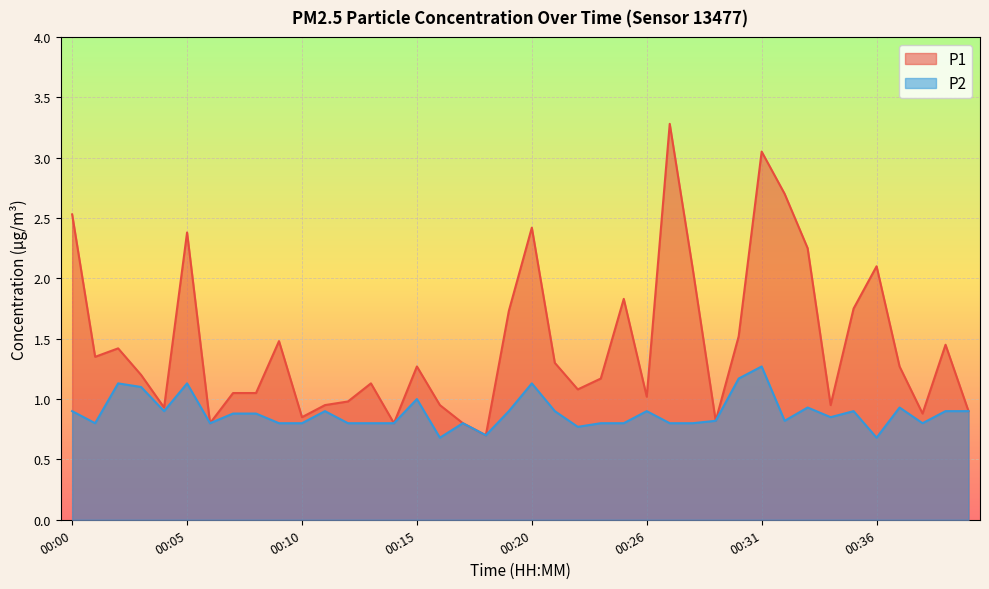

What is the value of the P2 point at the 28th from the left?

0.8